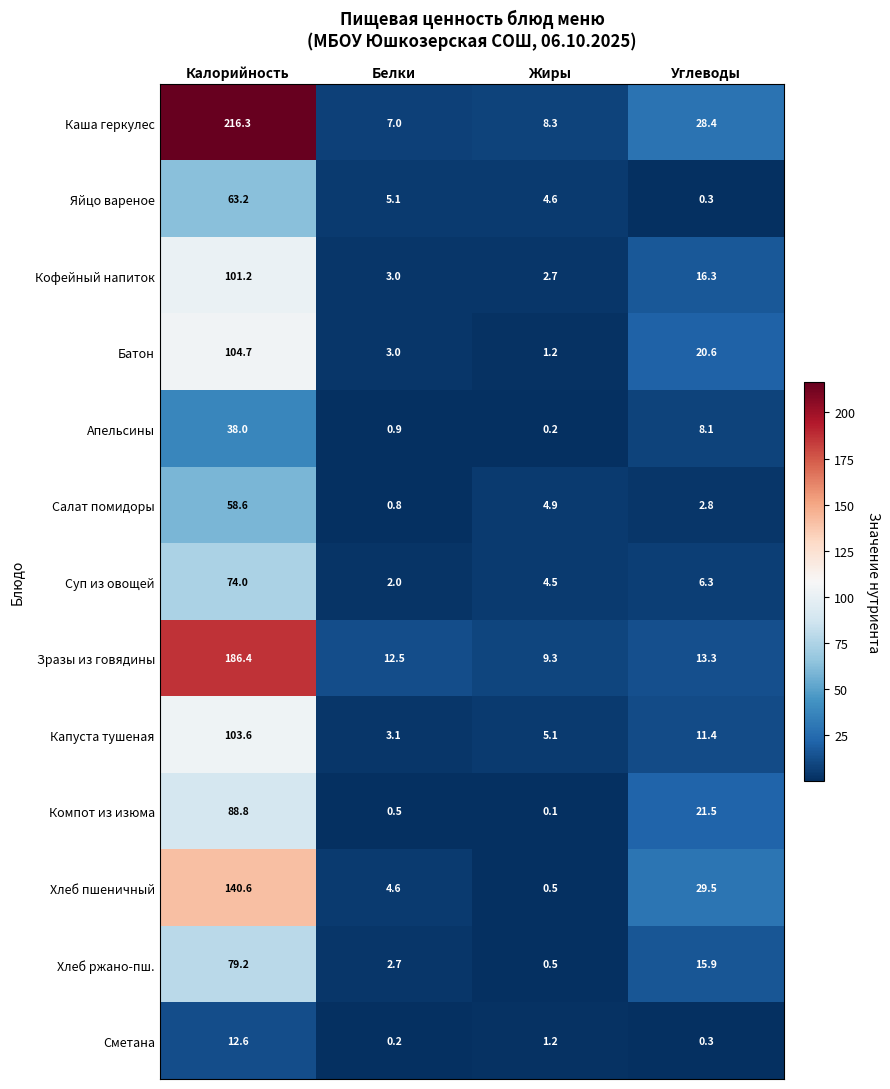

What is the difference between the maximum and minimum values in the Яйцо вареное series?

62.9